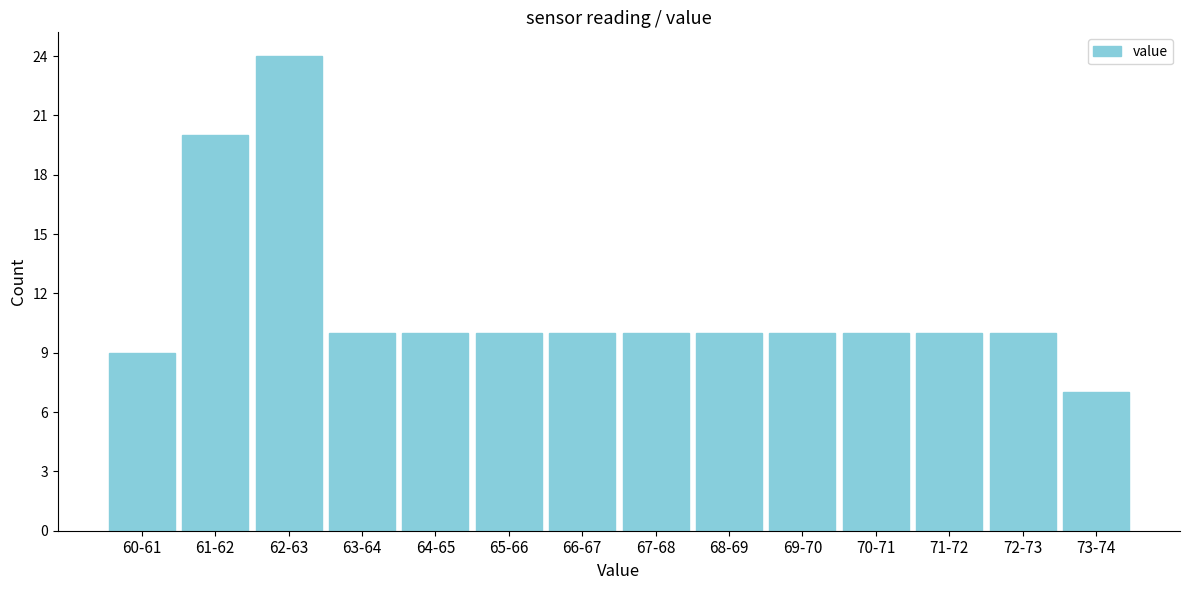

Reading left to right, what are all the values shown in this chart?

60-61=9	61-62=20	62-63=24	63-64=10	64-65=10	65-66=10	66-67=10	67-68=10	68-69=10	69-70=10	70-71=10	71-72=10	72-73=10	73-74=7